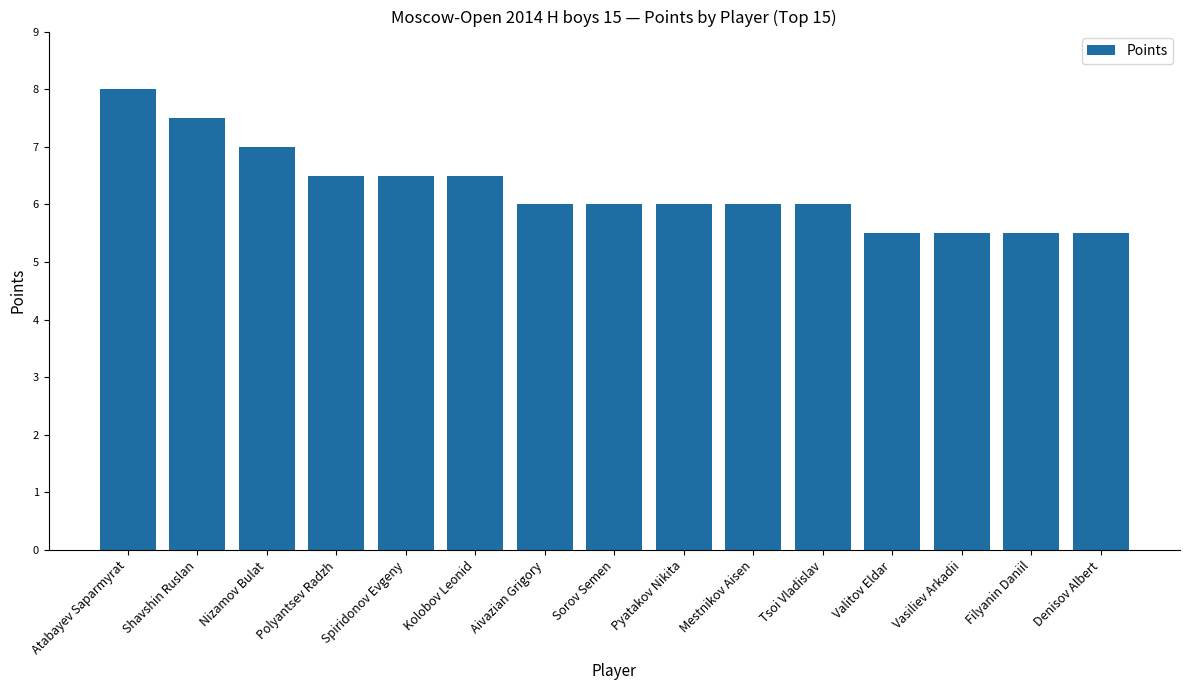

Are the bars grouped side by side (vs. stacked)?

No